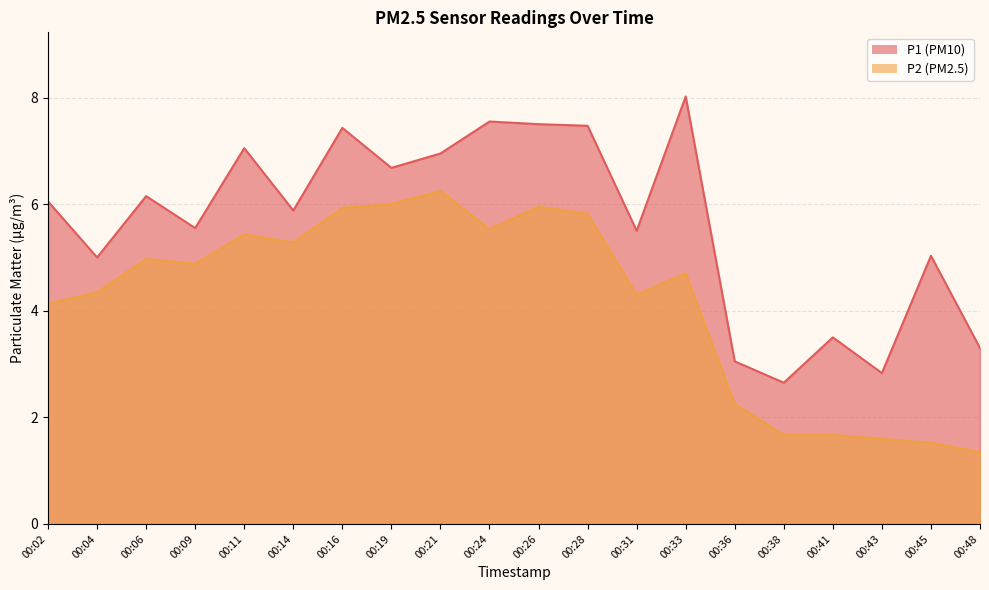

True or false: P2 and P1 cross at least once.

False